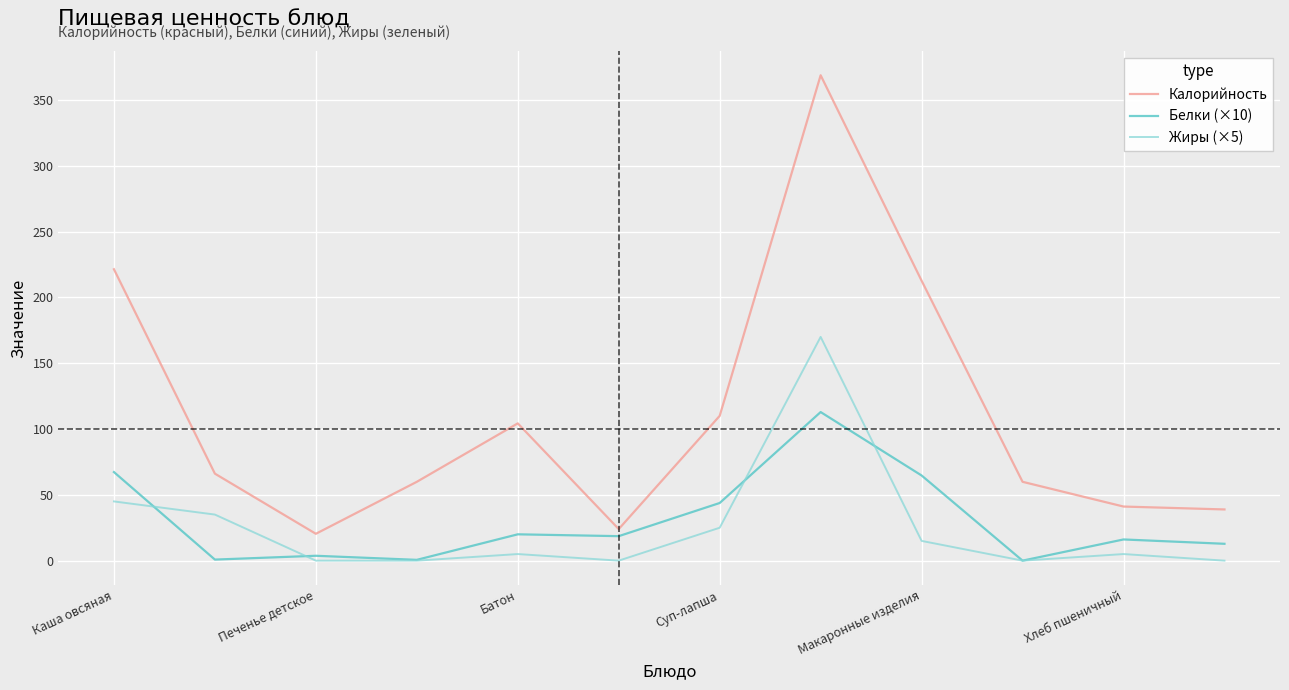

Which series has the largest range (max minus min)?

Калорийность